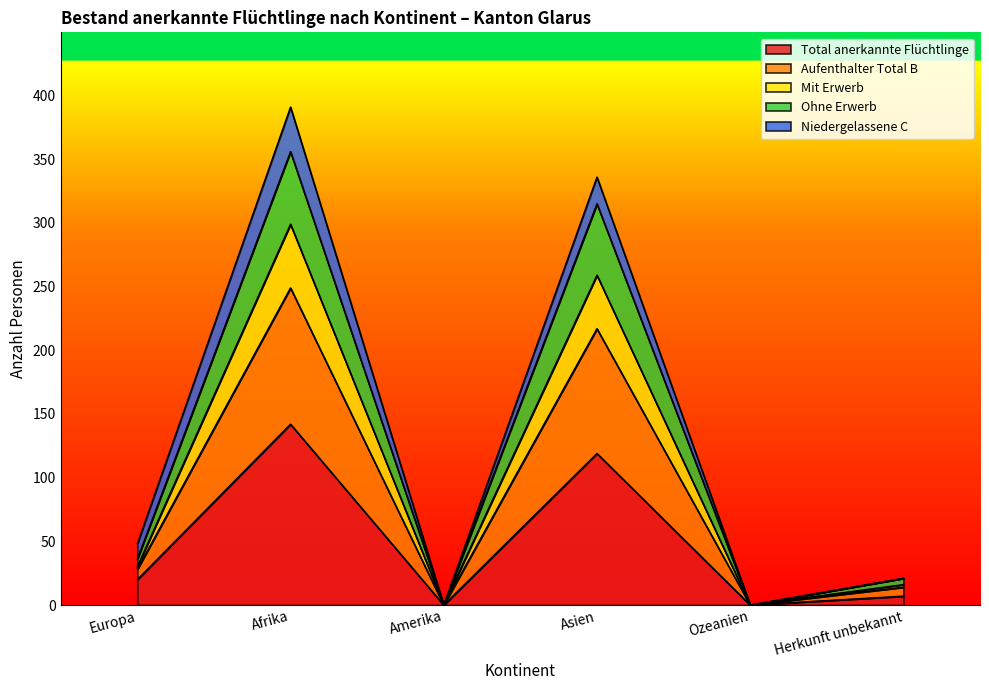

How many values in Ohne Erwerb are above zero?

4